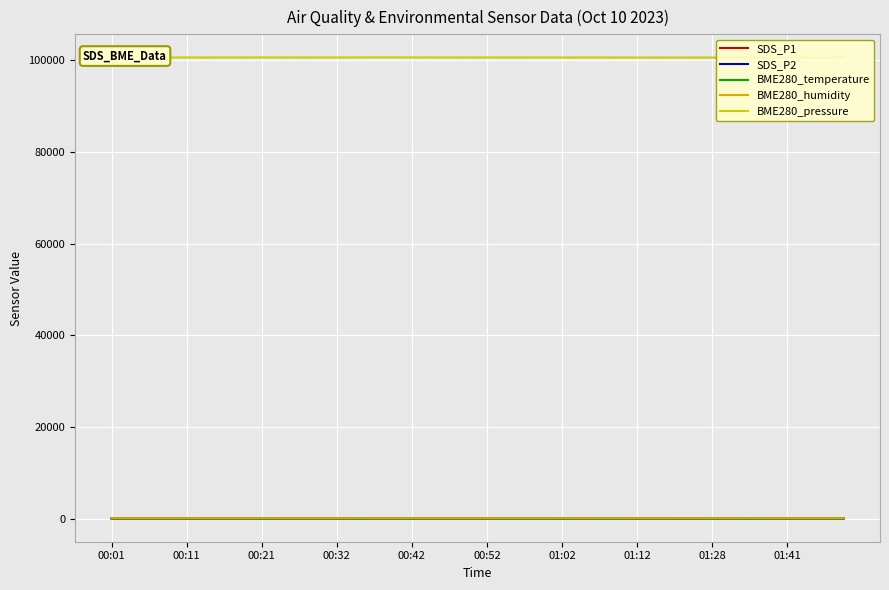

Is it true that BME280_temperature equals 3.9 at 26?

True